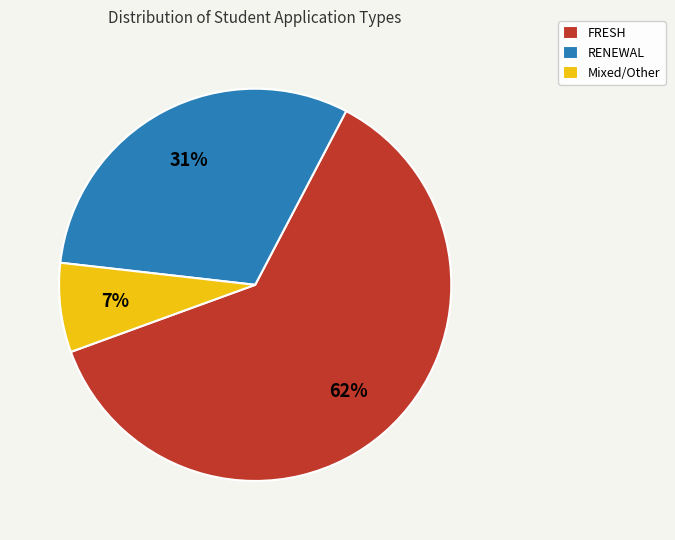

Is the sum of RENEWAL and FRESH greater than half?

Yes